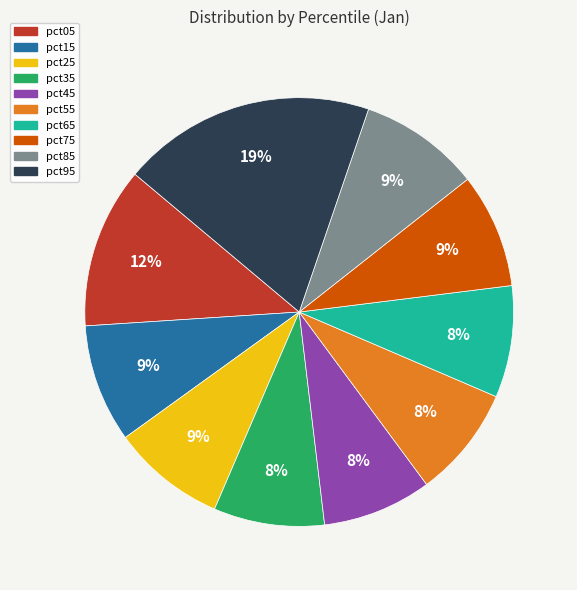

Is there a majority slice in this chart?

No